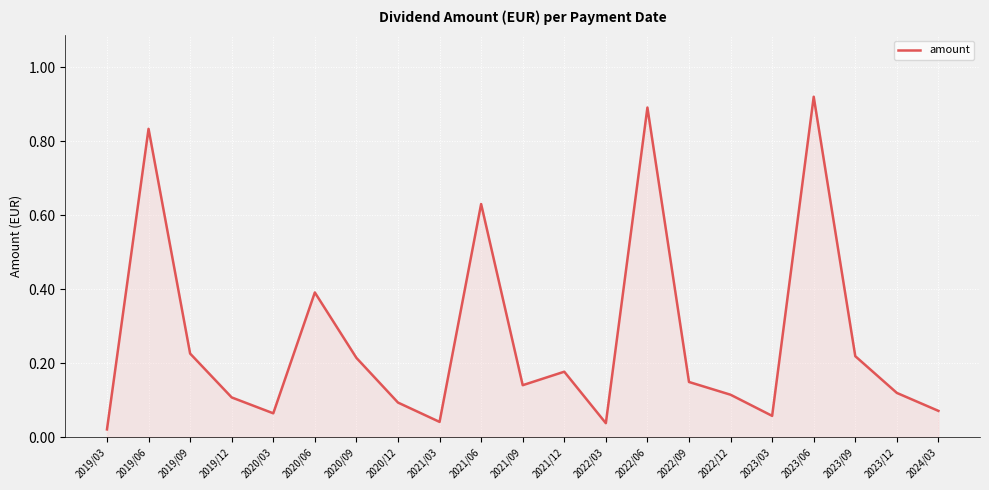

What position from the left is 2020/09?

7